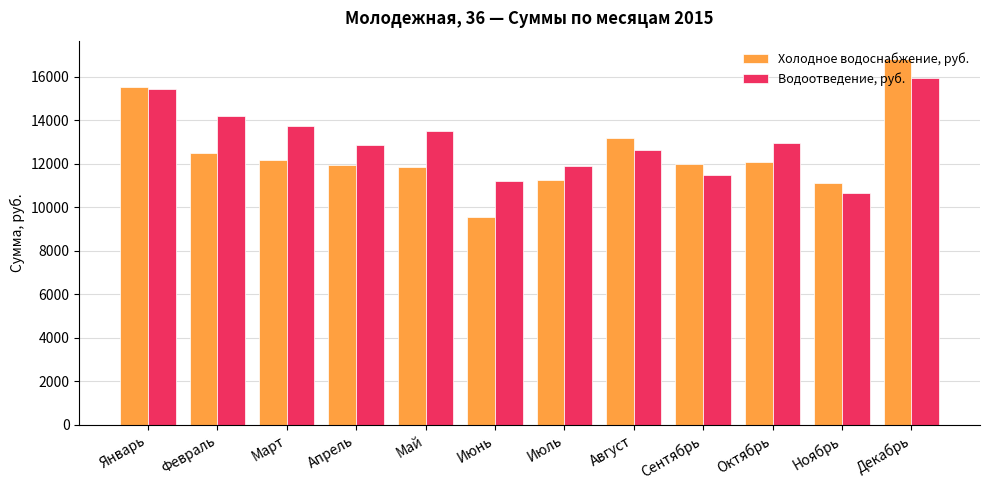

Where is Водоотведение, руб. nearest to the value 13296?

Май